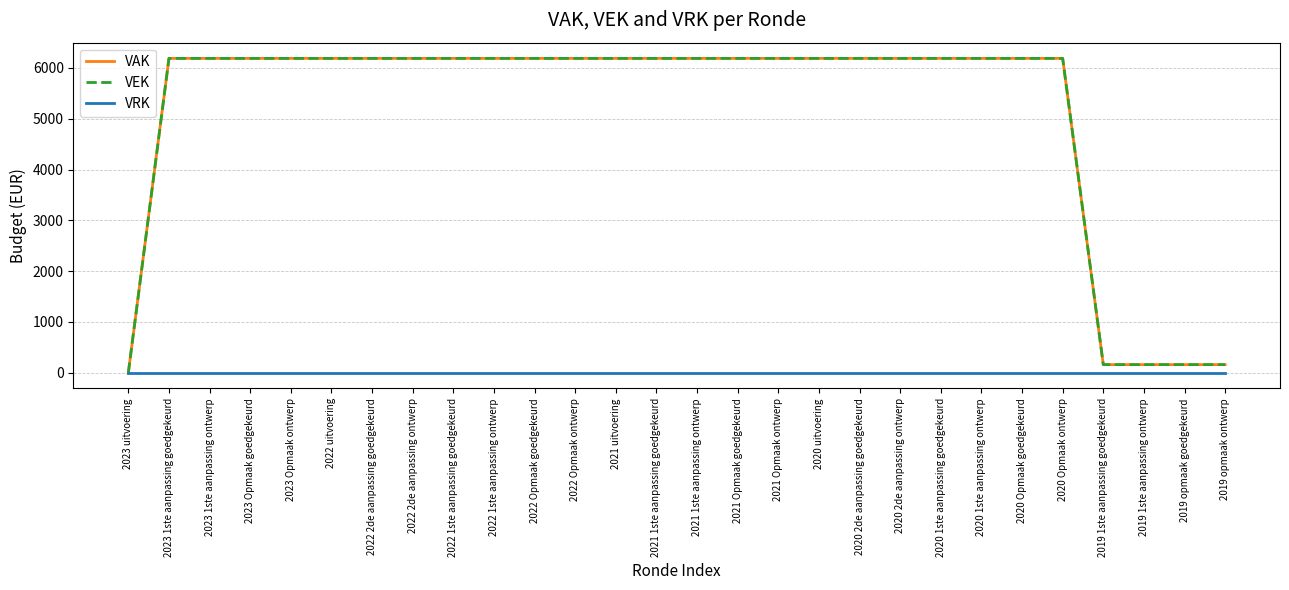

What is the spread (max minus min) of values at 2021 Opmaak ontwerp?

6188